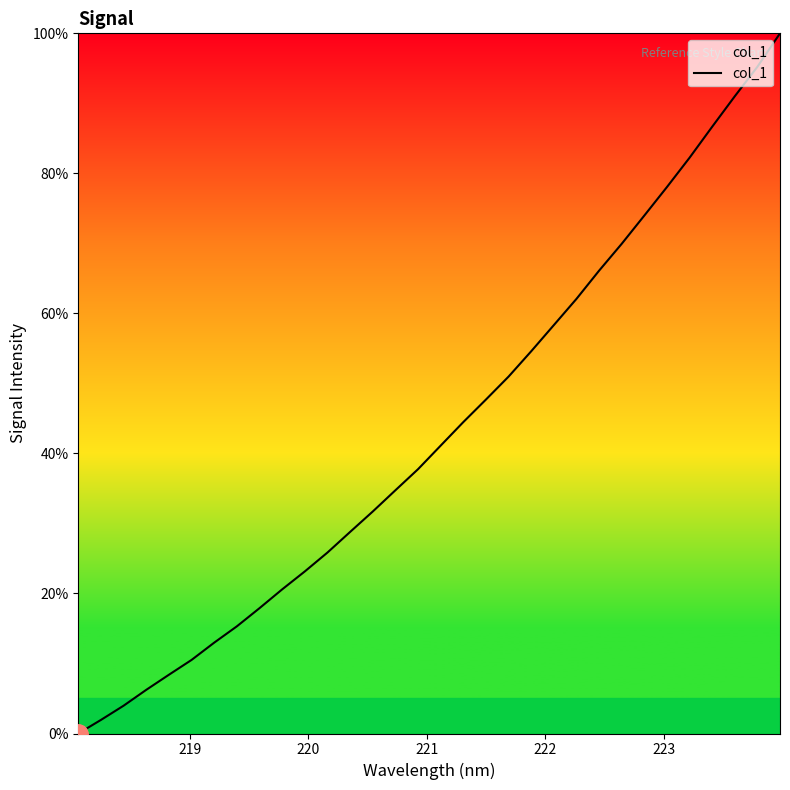

What is the maximum value shown in the chart?

100.0